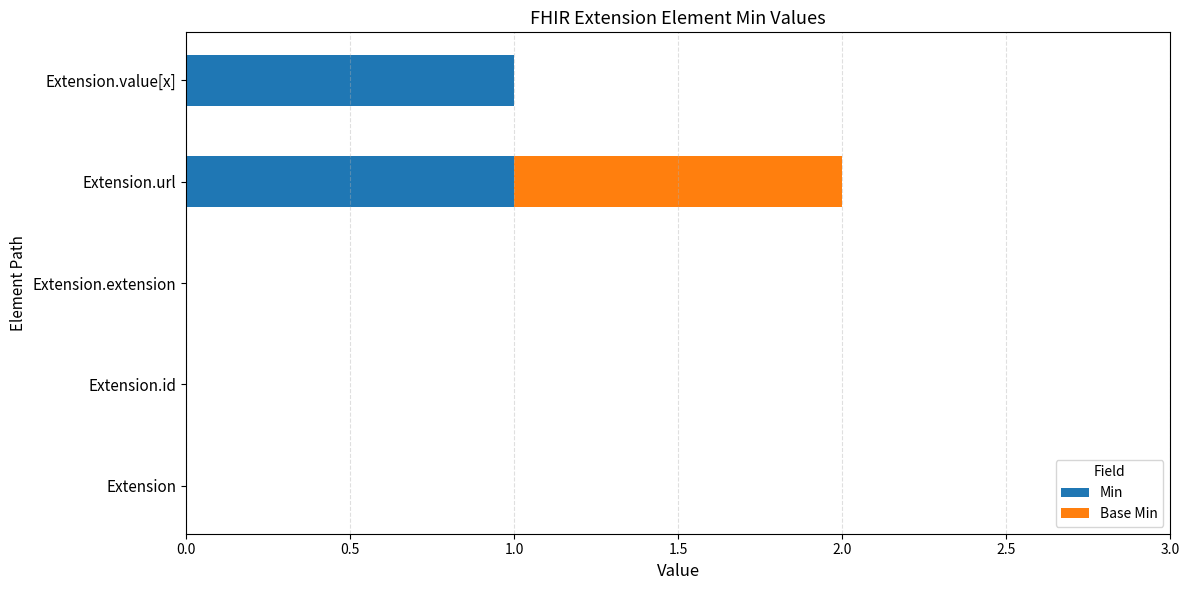

The value of Min at Extension.url is 2. True or false?

False